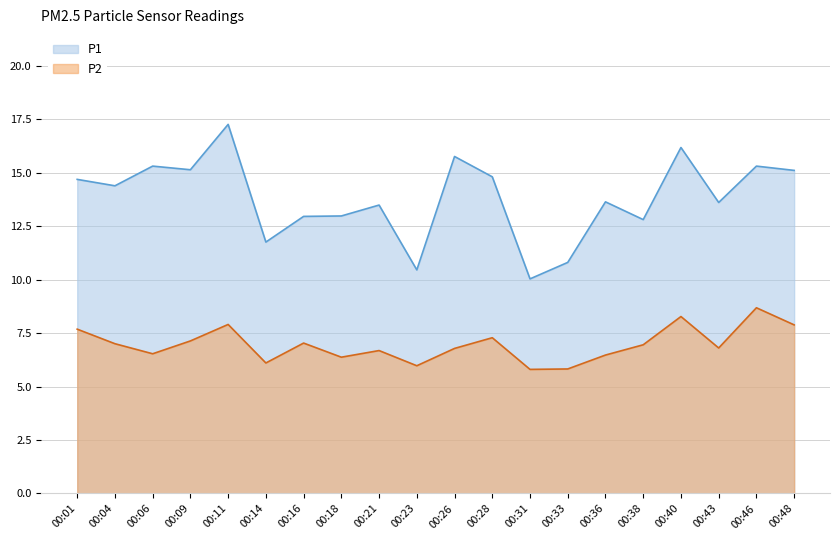

Rank the series at 00:06 from lowest to highest value.

P2, P1